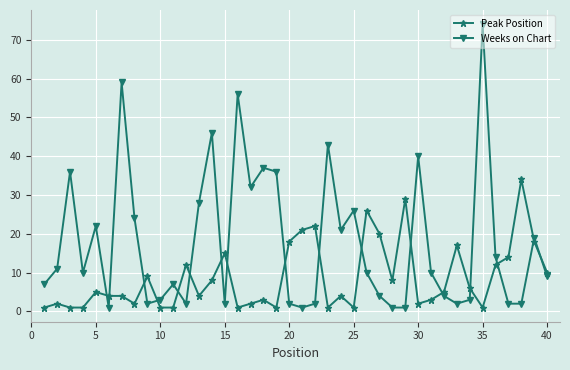

What is the minimum value for Peak Position?

1